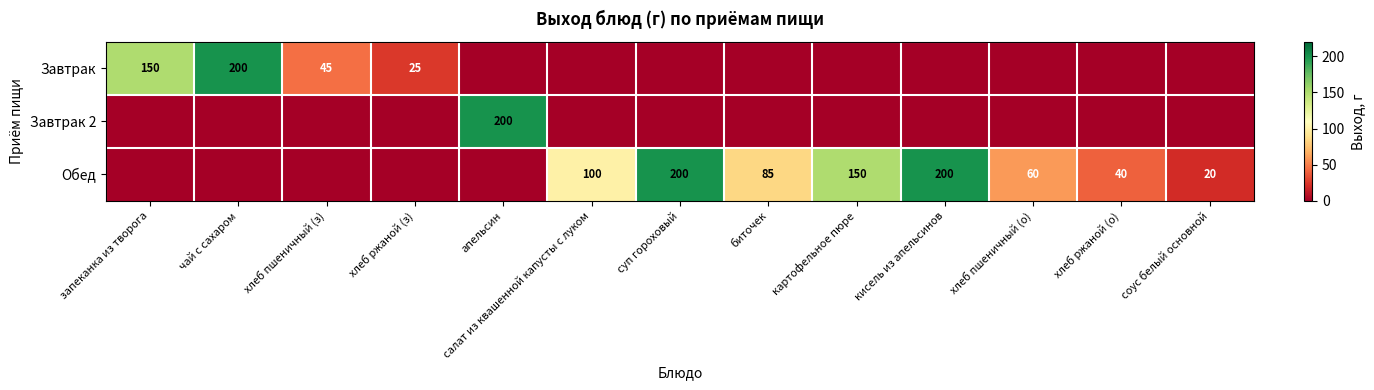

True or false: Обед has a value of 60 at хлеб пшеничный (о).

True